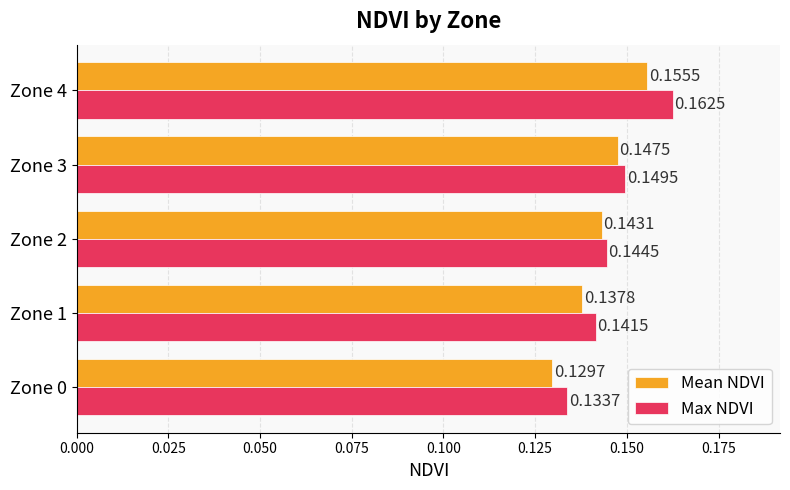

What is the sum of all Mean NDVI values?

0.7